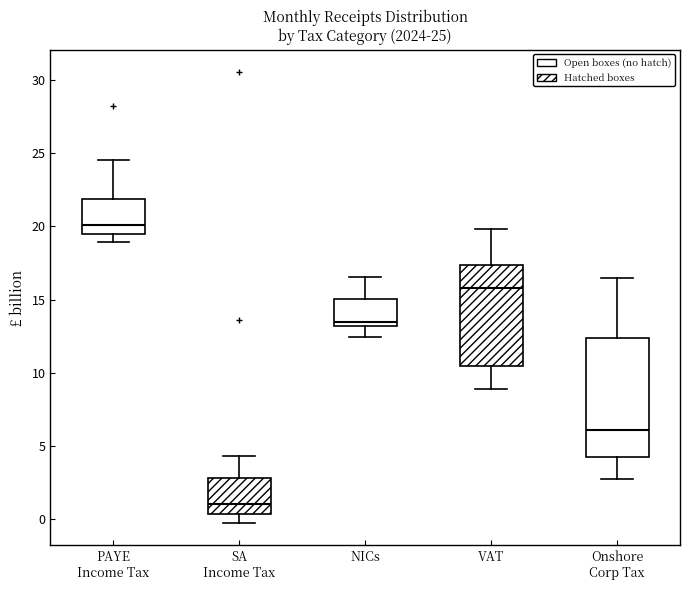

Which box has the lowest median line?

SA Income Tax